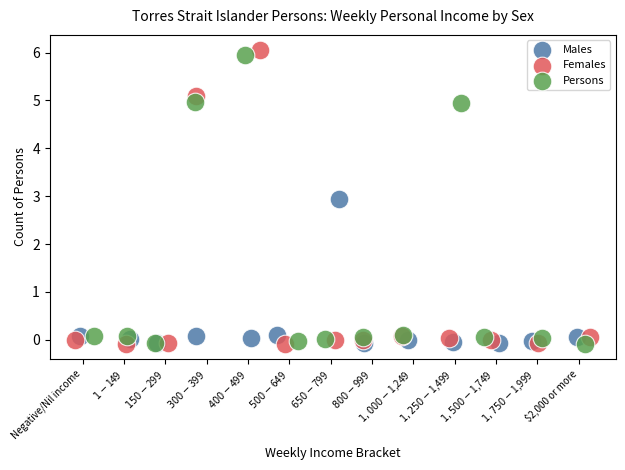

Which series has the widest spread of Y values?

Females